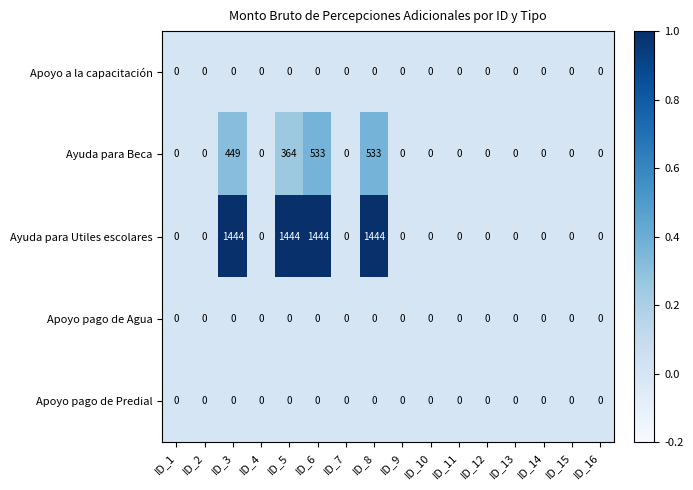

What is the spread (max minus min) of values at ID_6?

1444